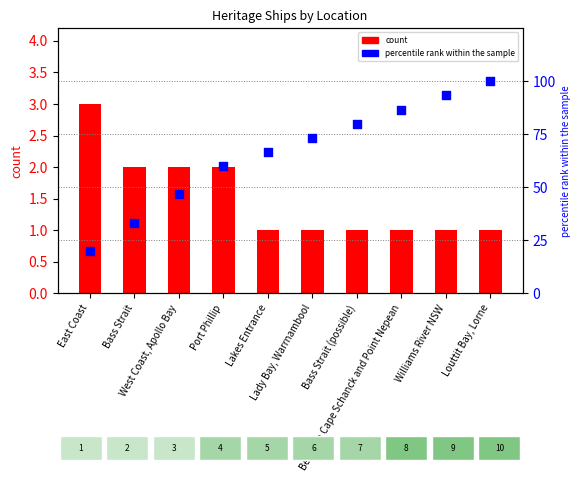

Is the value of count at East Coast greater than the value of percentile rank within the sample at Bass Strait?

No